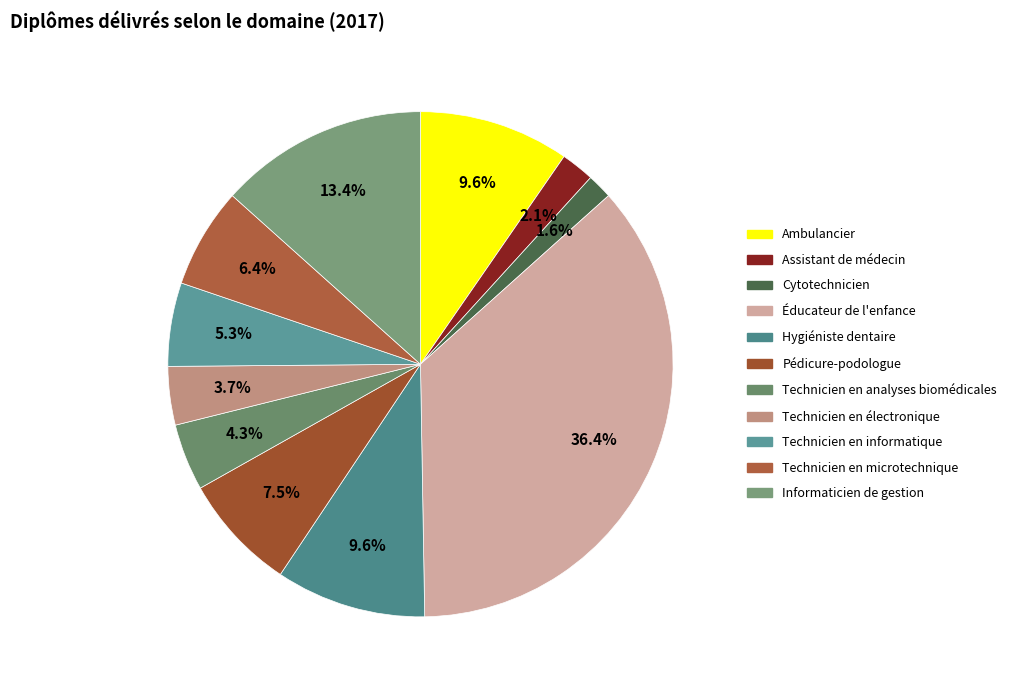

Combined, do Cytotechnicien and Technicien en informatique account for over 50%?

No